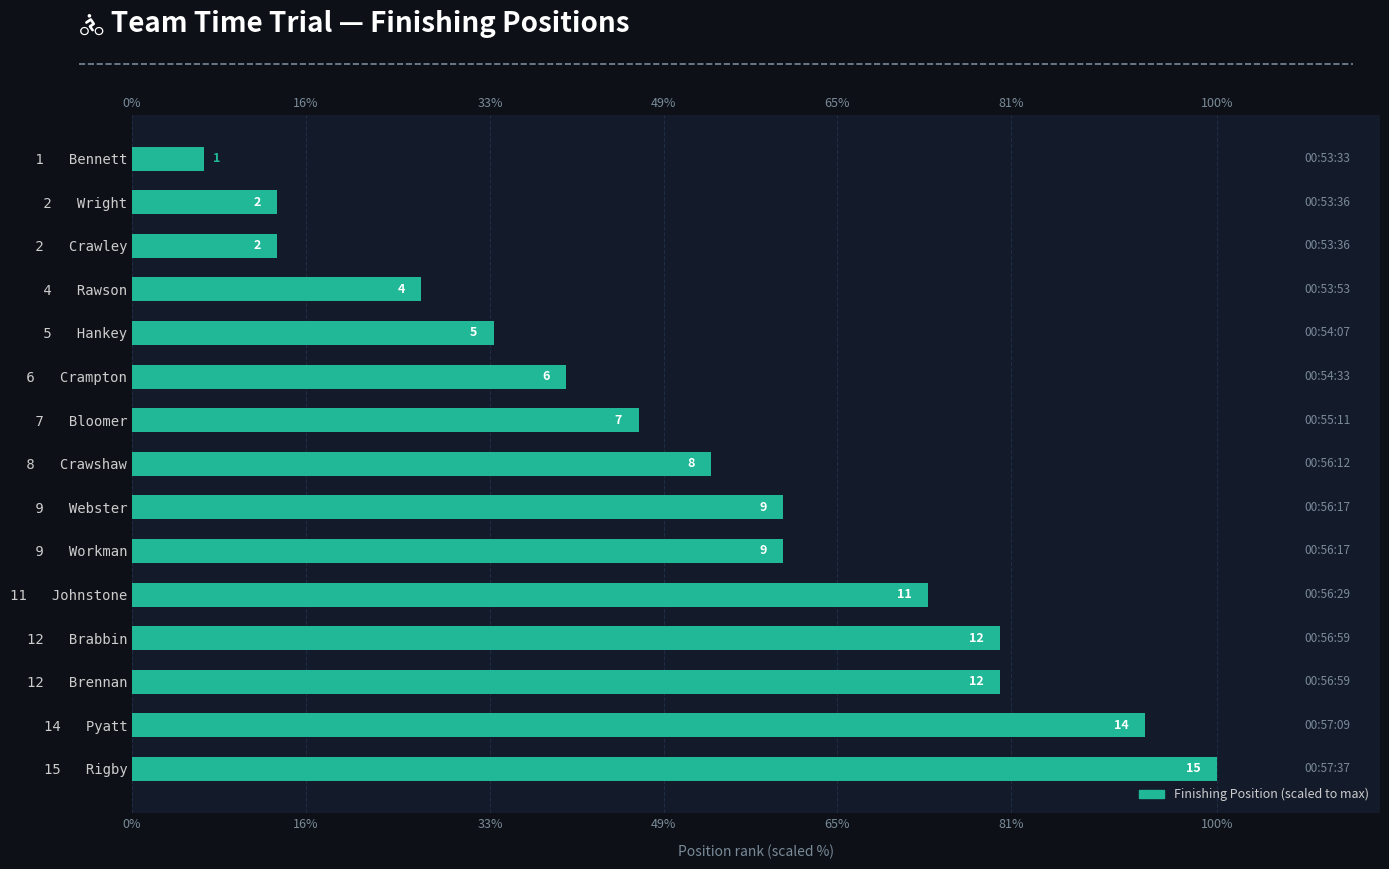

Does the chart contain stacked bars?

No